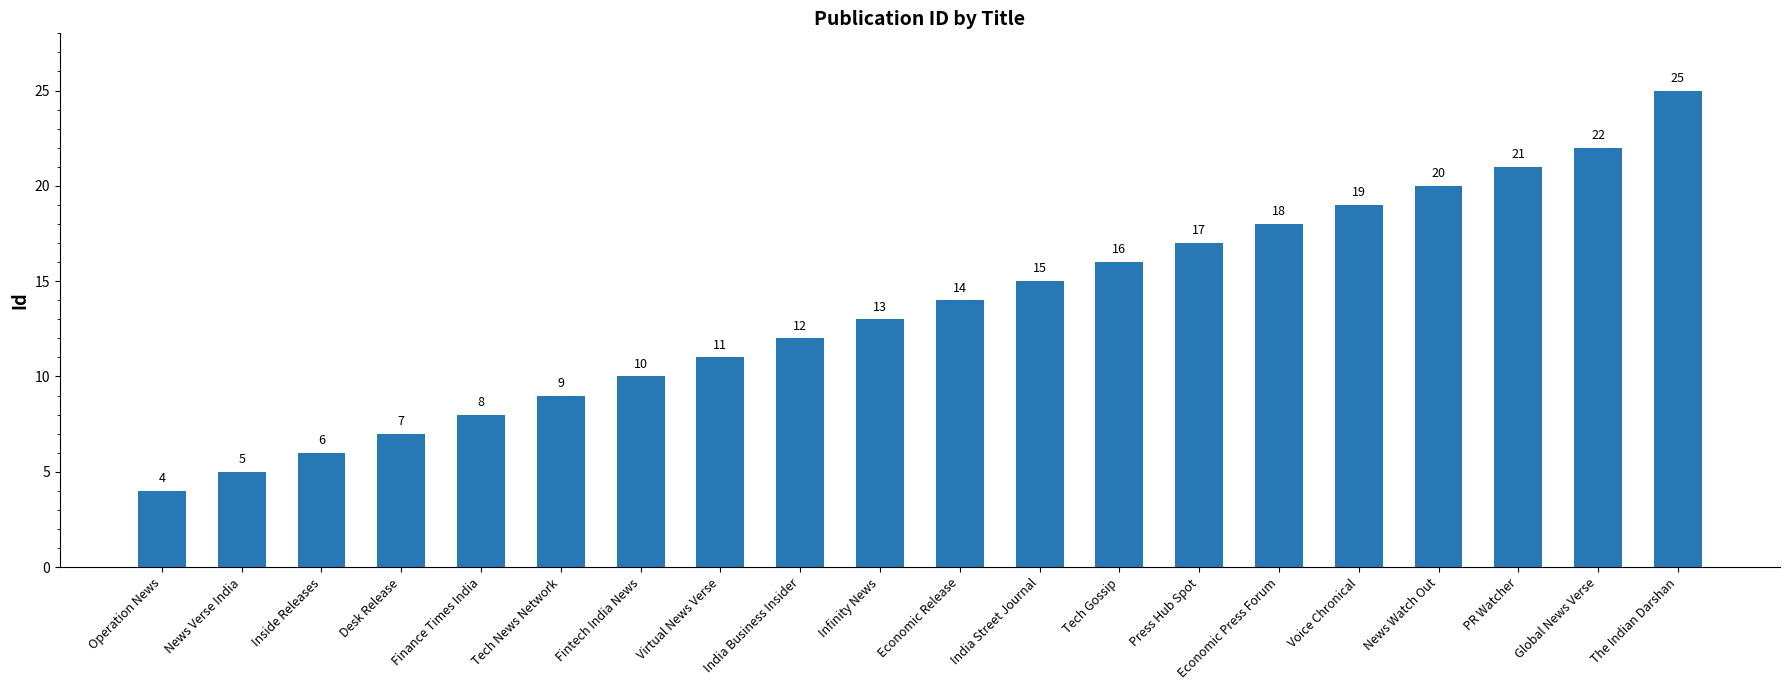

What is the minimum value shown in the chart?

4